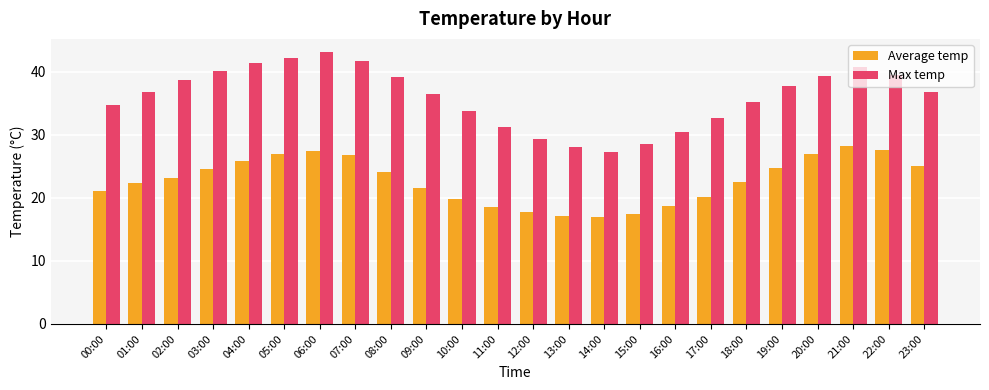

How many groups of bars are there?

24